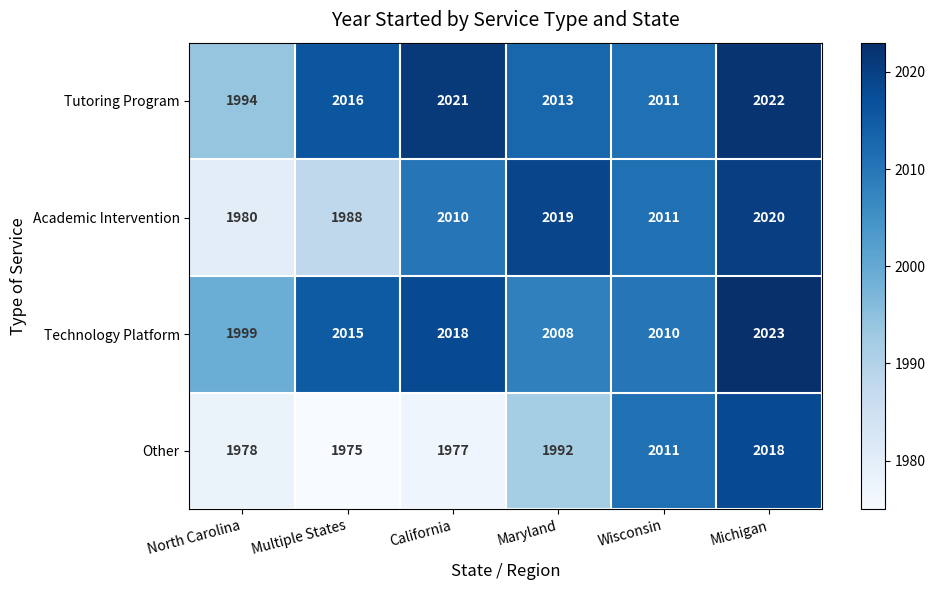

What is the difference between the maximum and second lowest values in the Academic Intervention series?

32